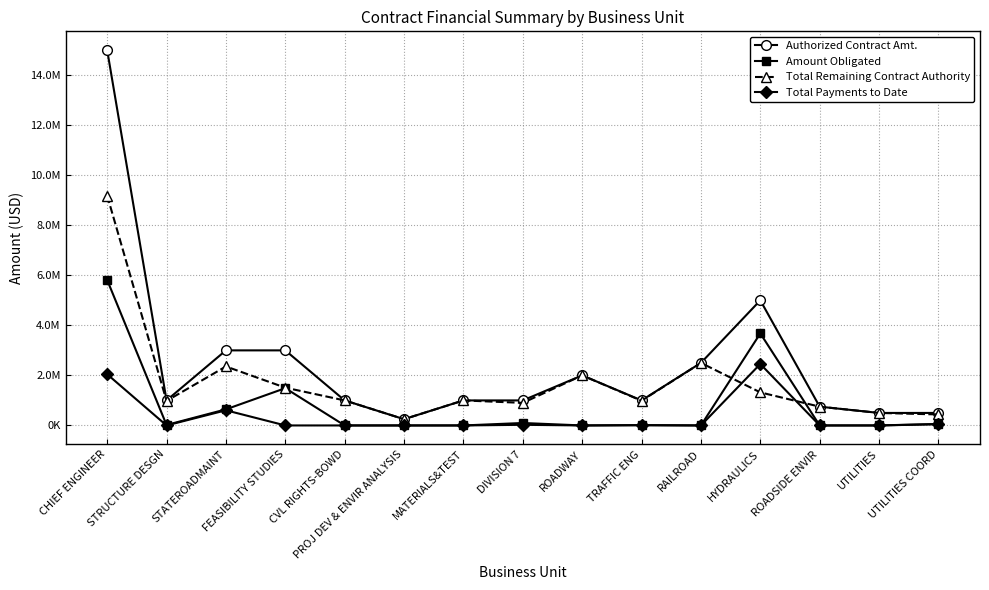

What is the difference between the Amount Obligated values at CHIEF ENGINEER and DIVISION 7?

5715128.6